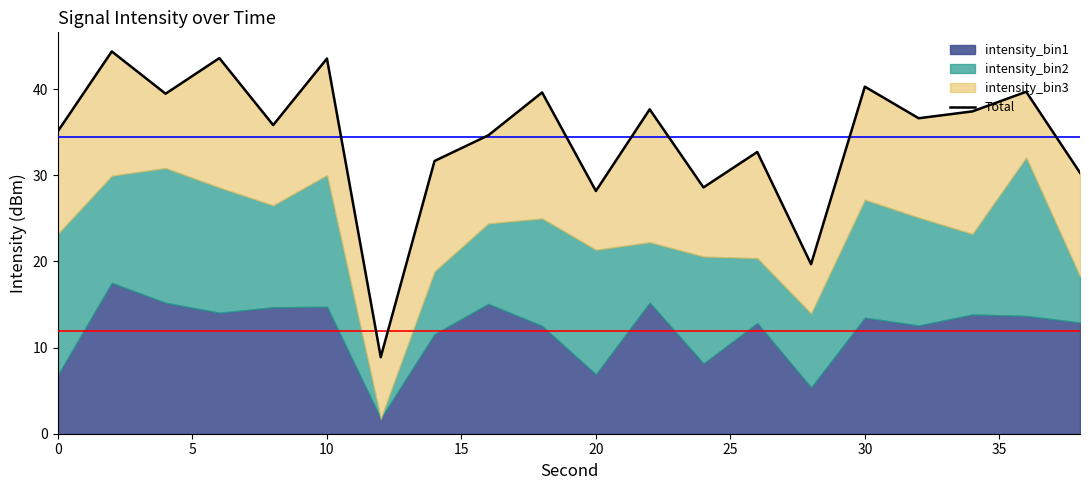

What is the average value?

34.4